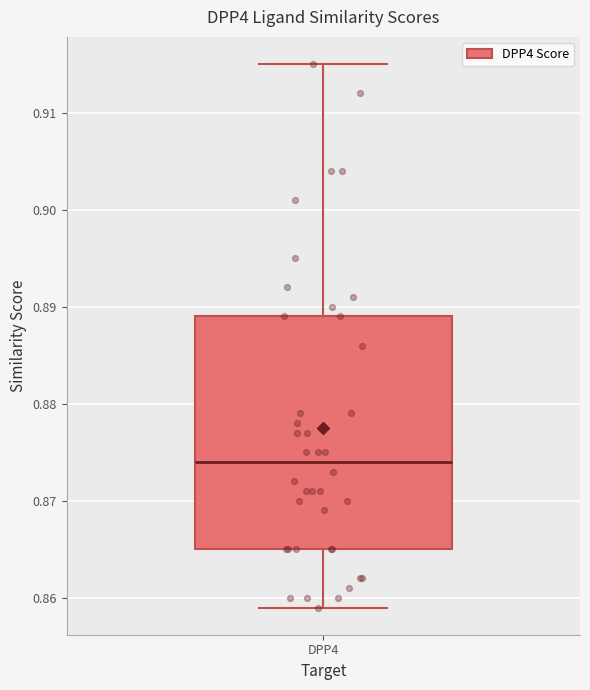

Read this box plot against the y-axis: the position of the median line, the range covered by the box, and the ends of both whiskers. The values are not printed on the chart, so give them approximately, as read against the axis.

median 0.874, box 0.865 to 0.889, whiskers 0.859 to 0.915